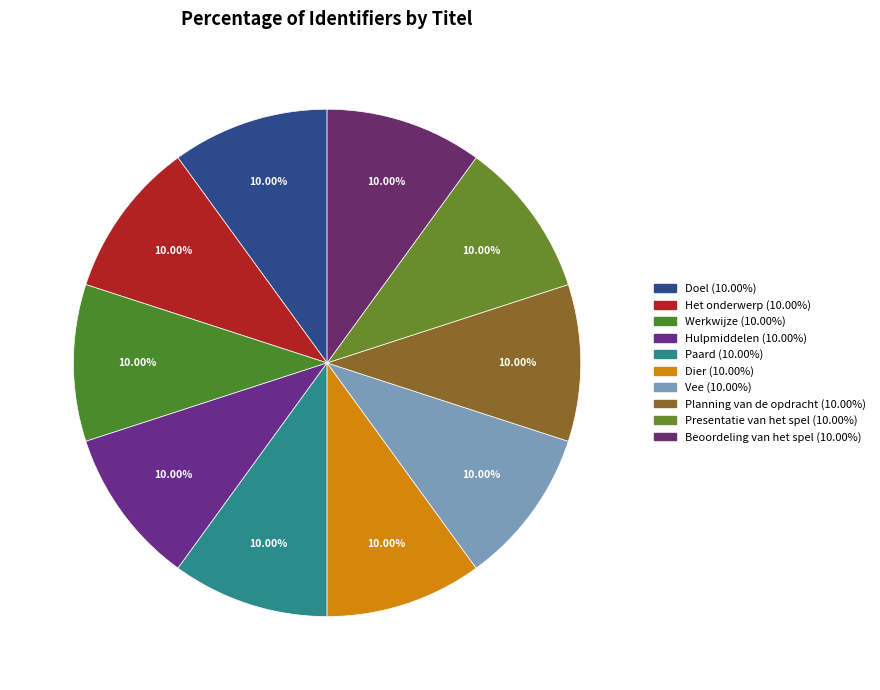

How many segments does this pie chart have?

10